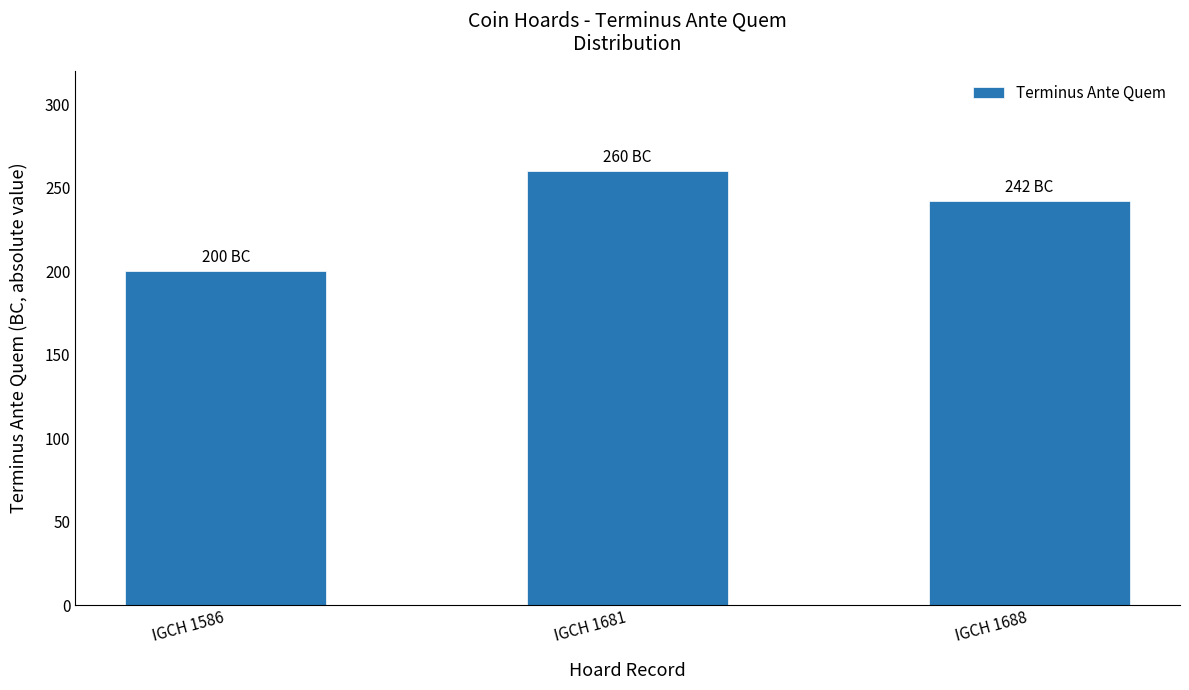

How many series are shown in this chart?

1